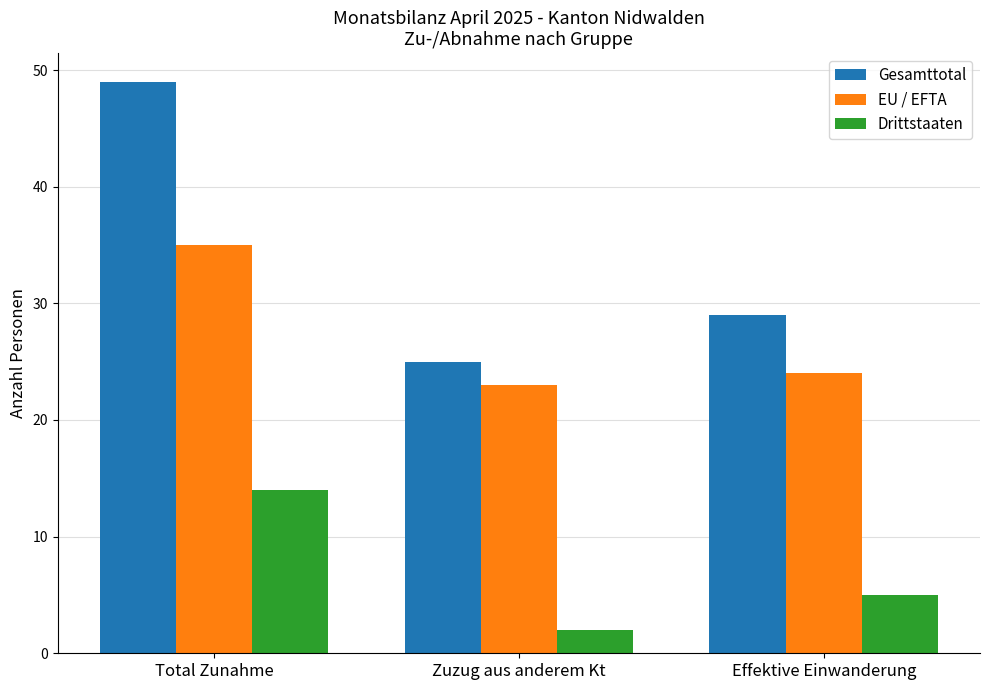

The Drittstaaten series shows 21 at Total Zunahme. True or false?

False